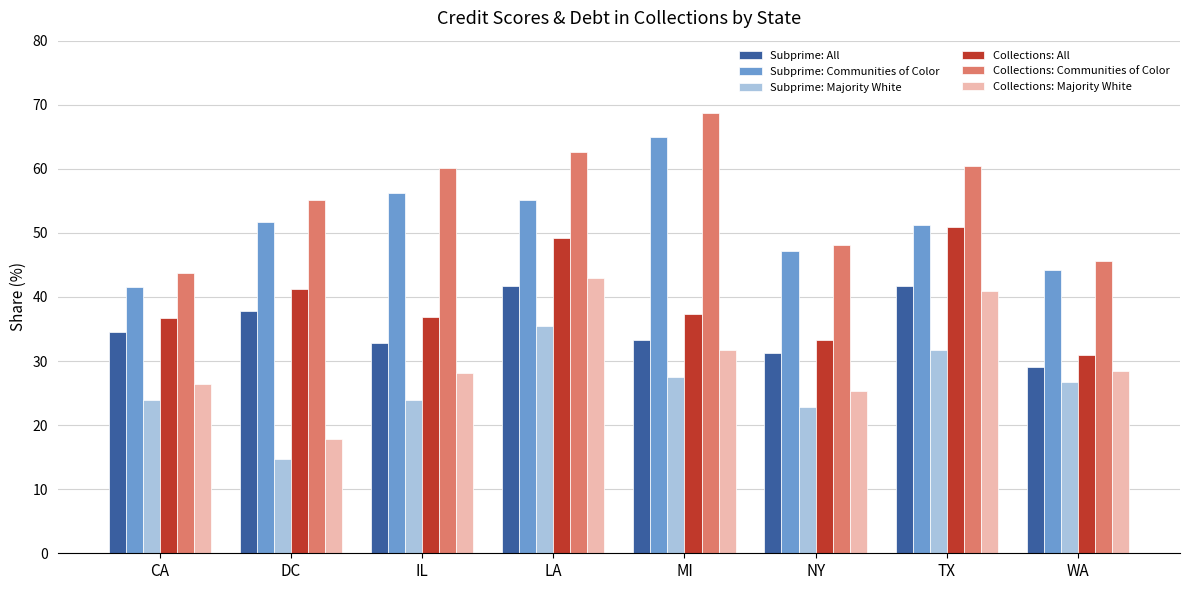

What is the maximum value shown in the chart?

68.7